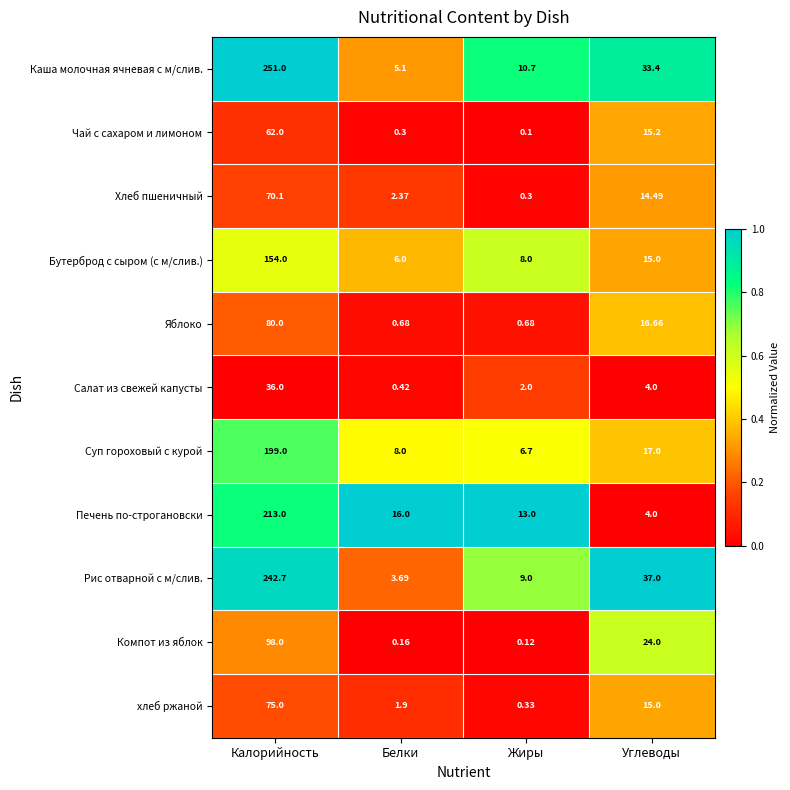

Which series has the largest range (max minus min)?

Каша молочная ячневая с м/слив.